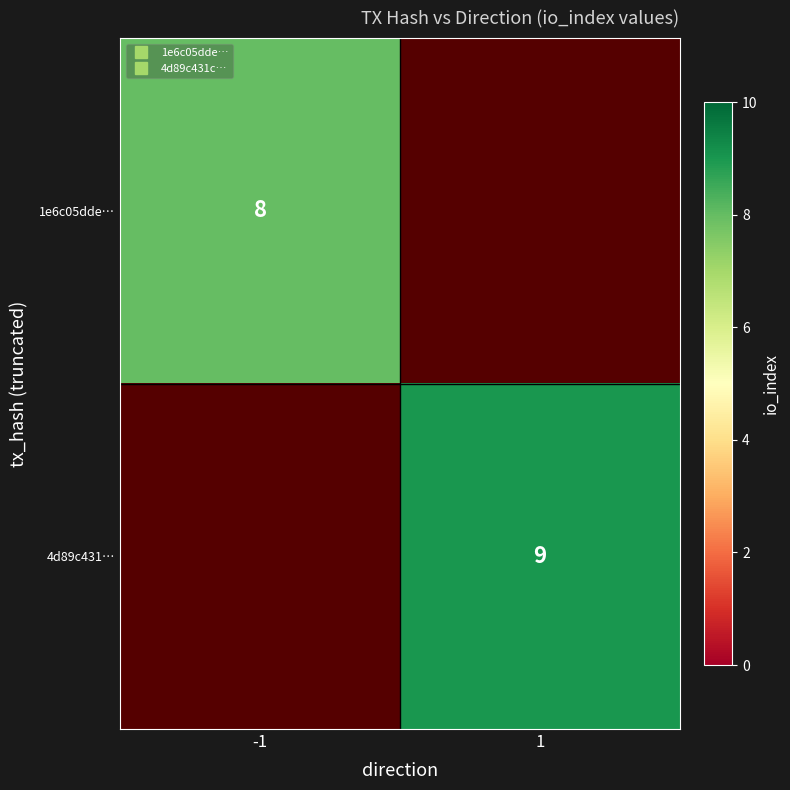

What is the highest value of the 1e6c05dde… series?

8.0